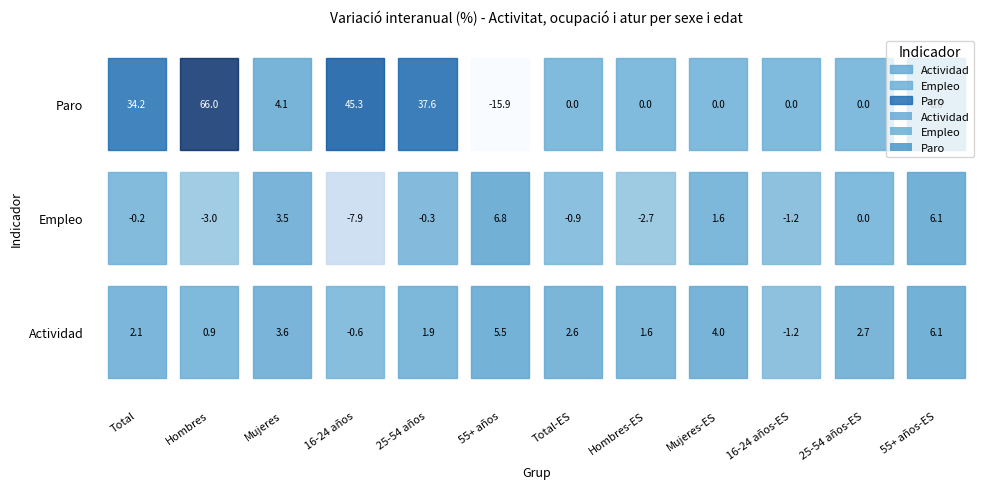

The value of Actividad at 3 is -0.3. True or false?

False